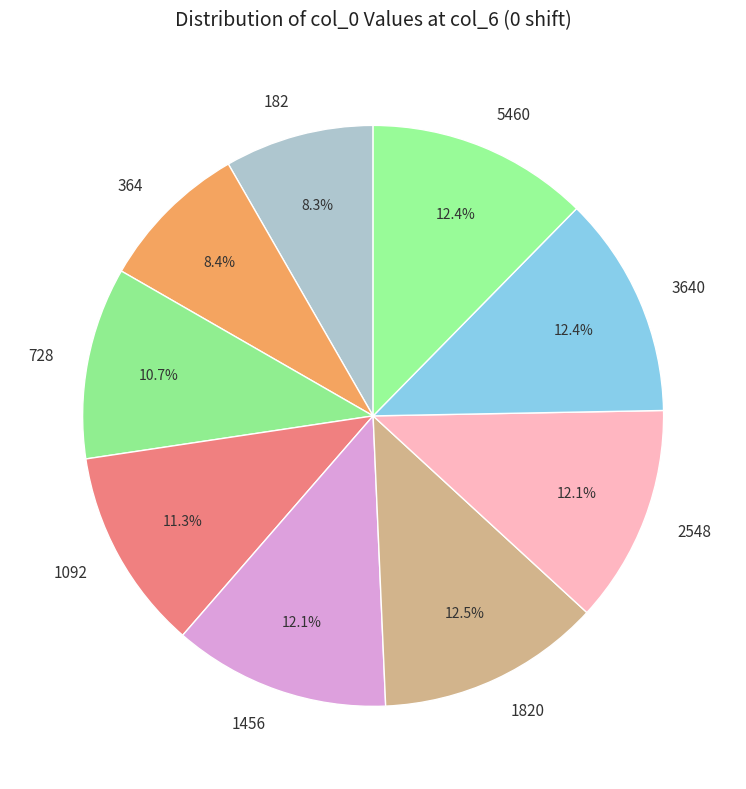

Is there any slice that represents more than half of the pie?

No